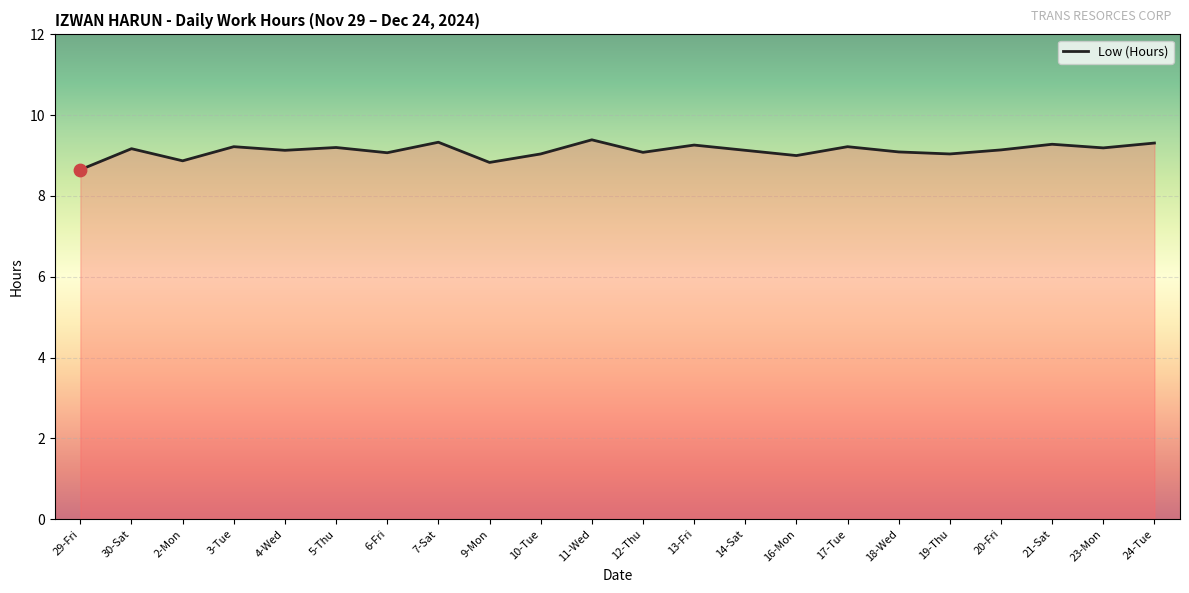

What is the ratio of the value at 7-Sat to the value at 17-Tue?

1.0